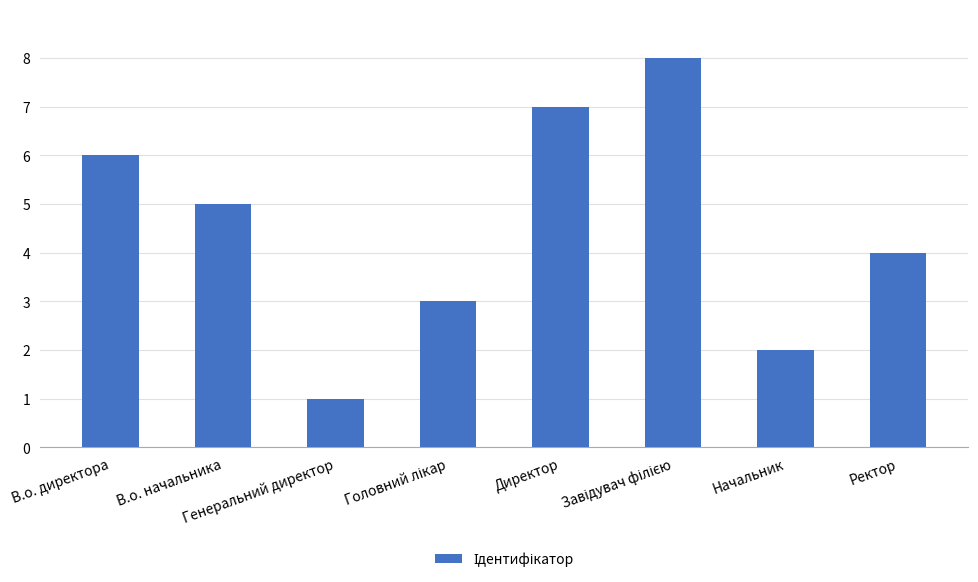

What is the difference between the second highest and second lowest values?

5